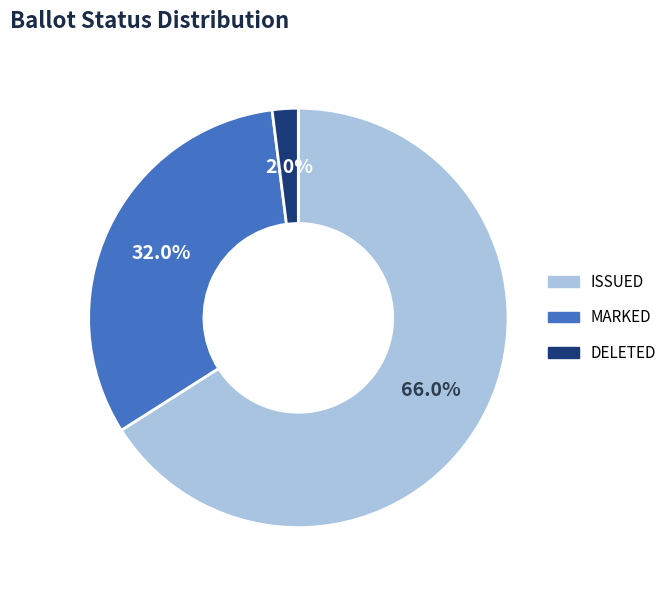

What percentage do MARKED and DELETED together represent?

34.0%